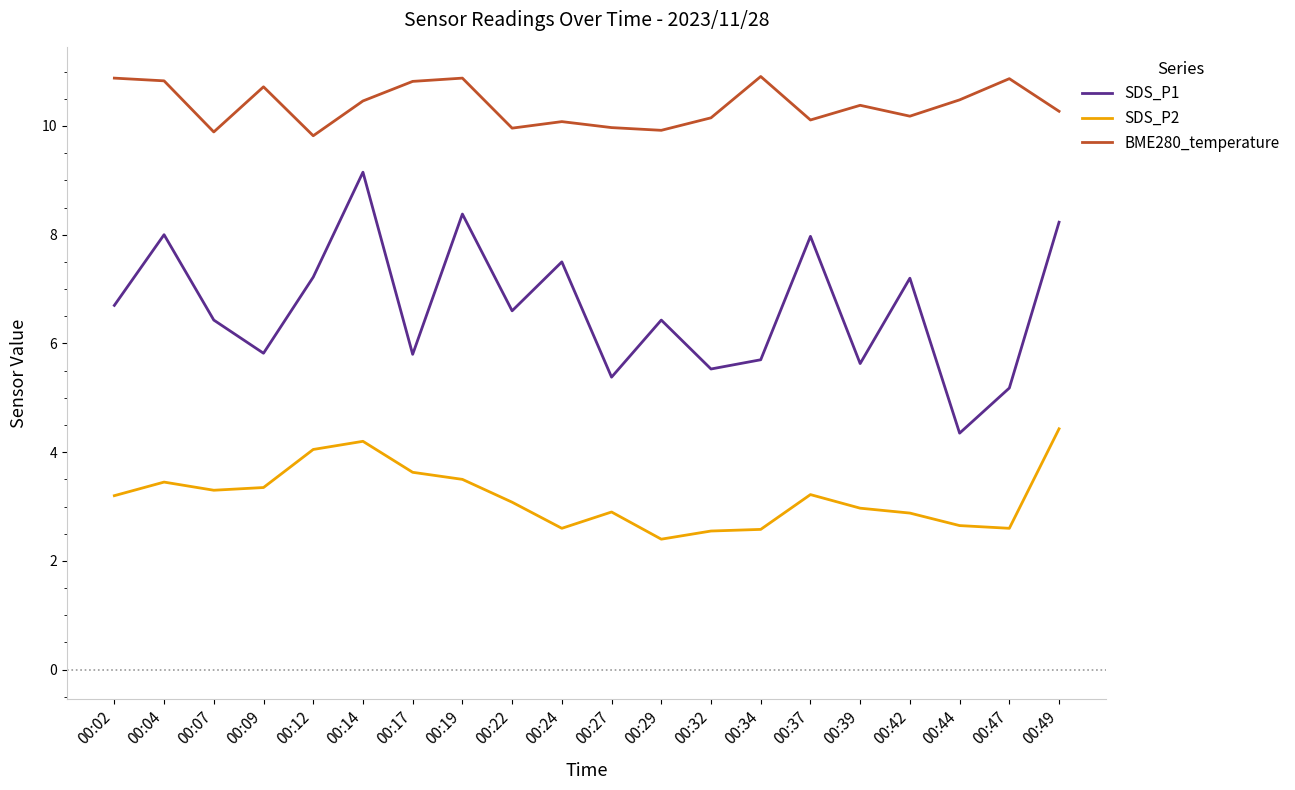

What is the total value across all series at 00:34?

19.2